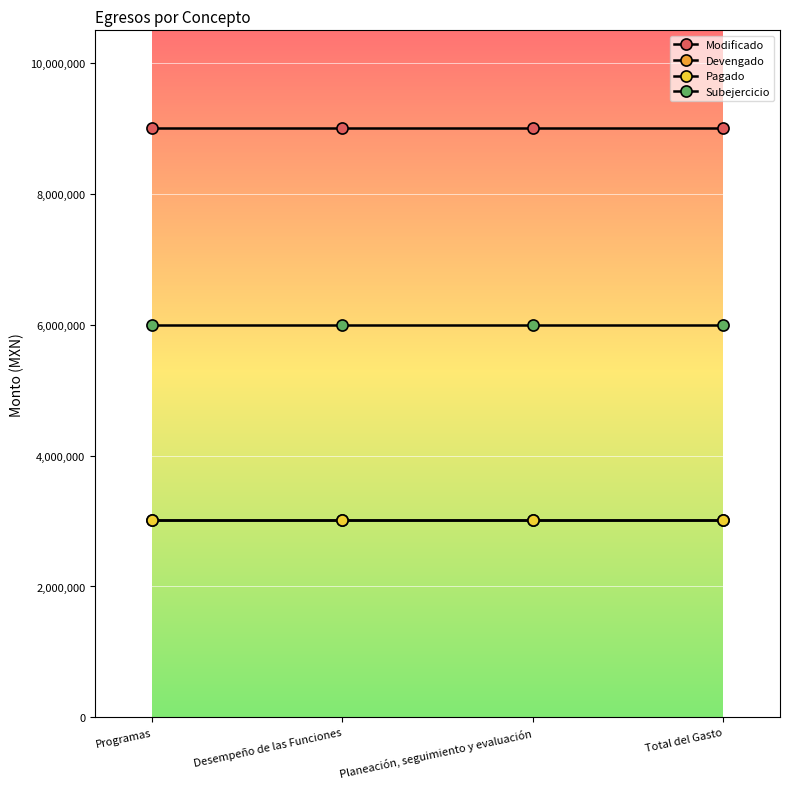

What is the average value of the Modificado series?

9012000.0